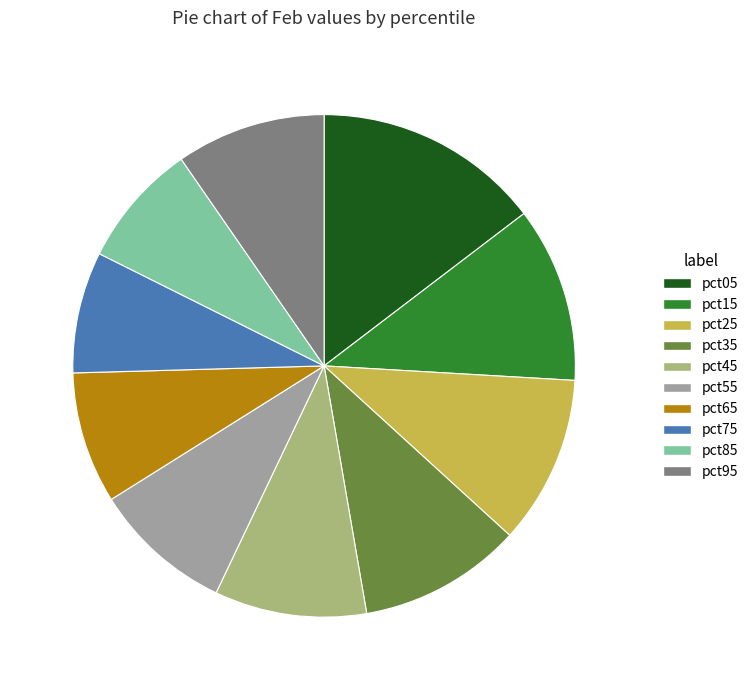

What is the largest slice in the pie chart?

pct05